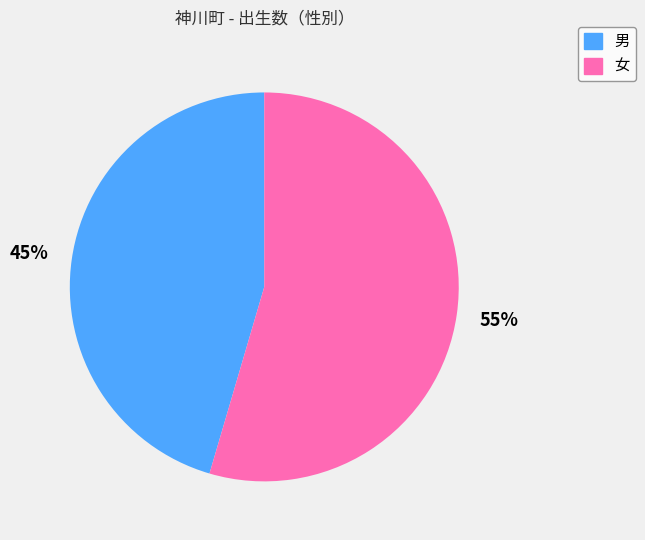

To the nearest percent, what percentage of the pie is 男?

45%